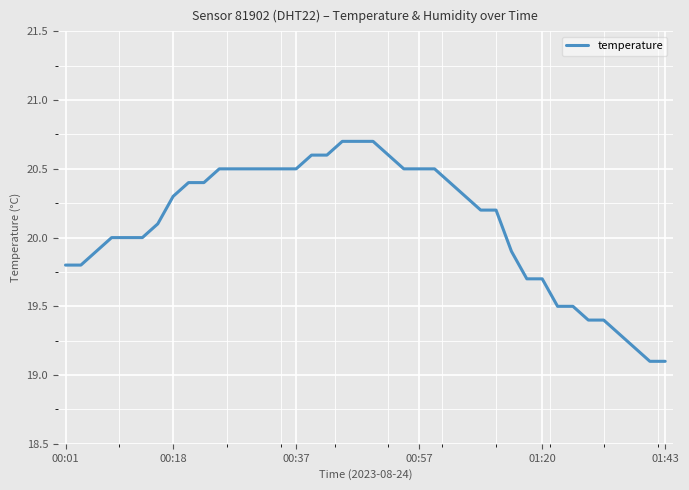

What is the difference between the maximum and minimum values?

1.6